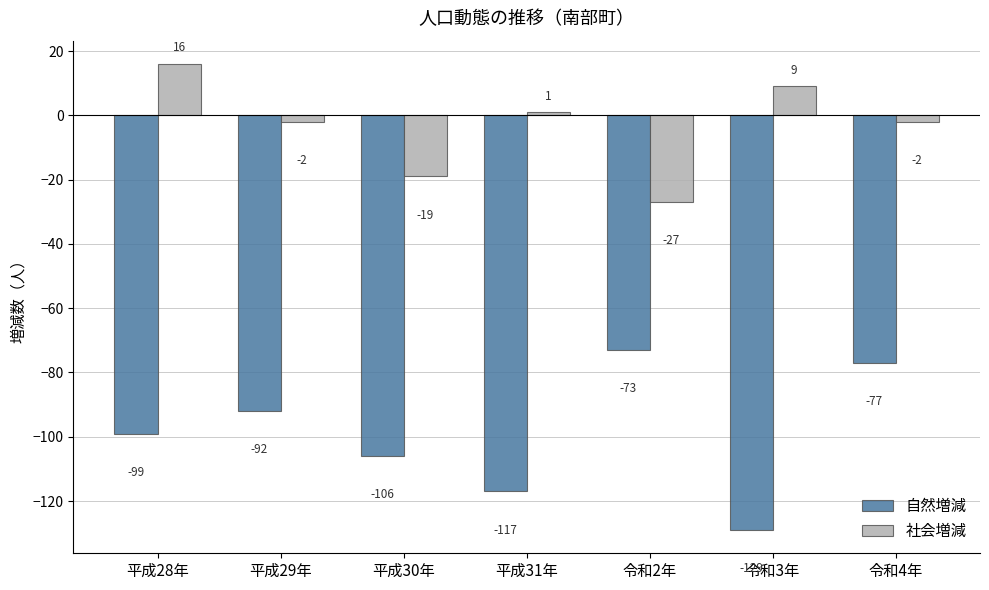

How many groups of bars are there?

7